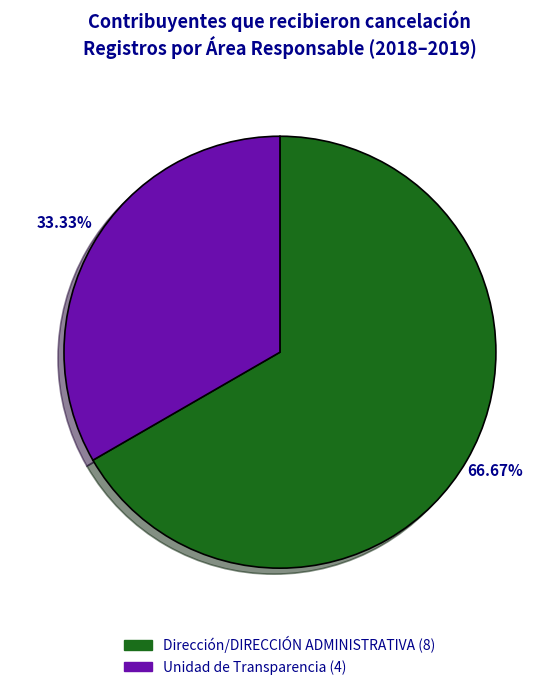

Does any single category account for the majority?

Yes